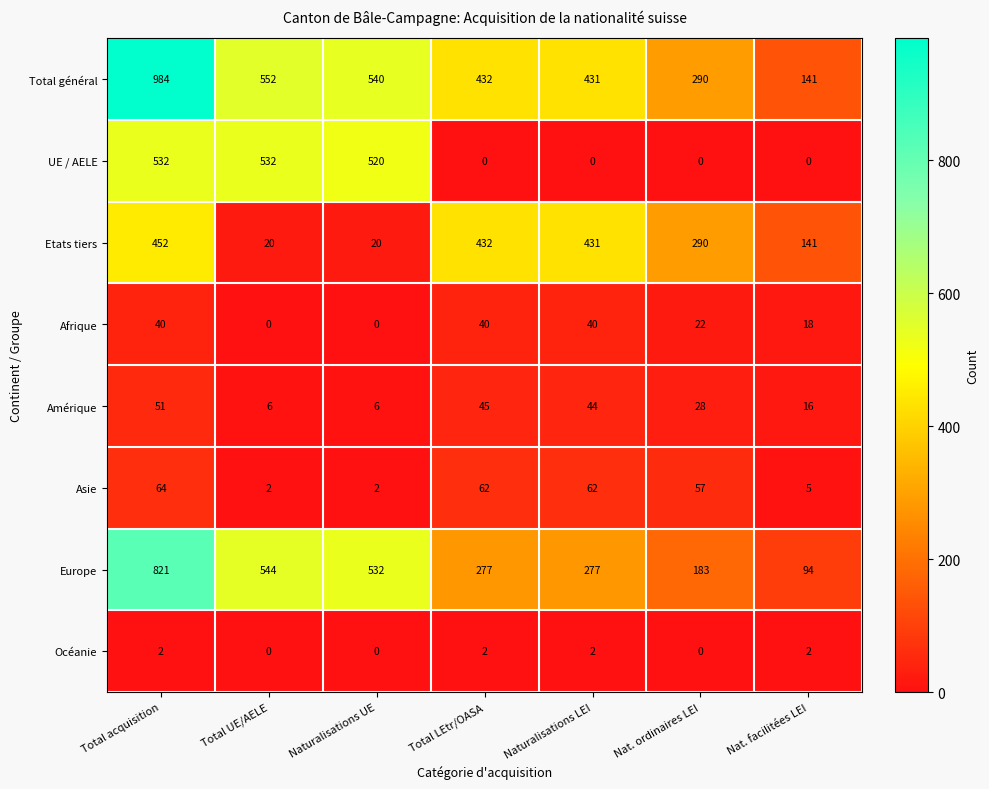

At which category is the sum across all series the highest?

Total acquisition